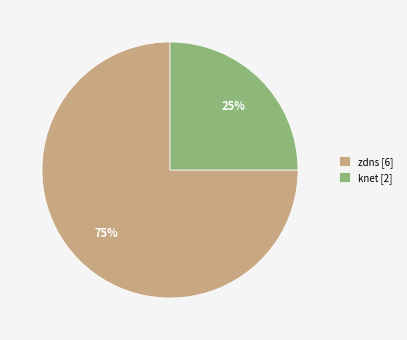

Count the number of slices in the pie.

2